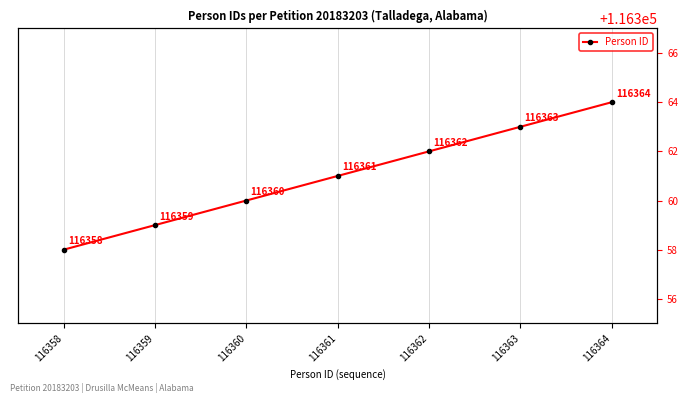

What is the value of the 3rd point from the left?

116360